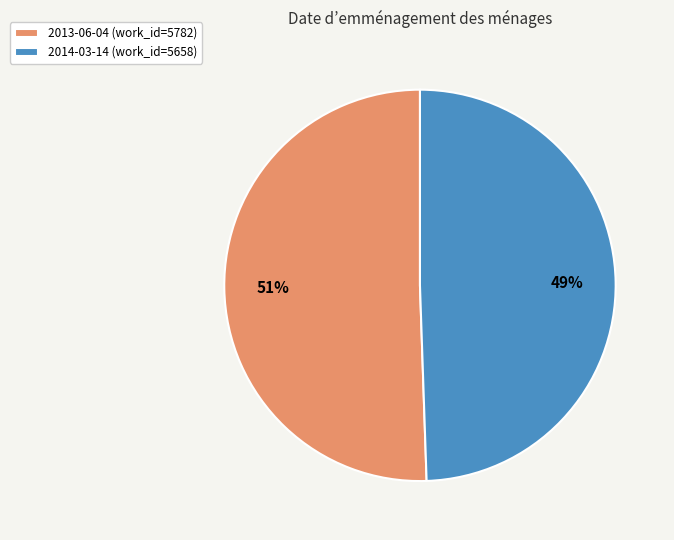

How many segments does this pie chart have?

2